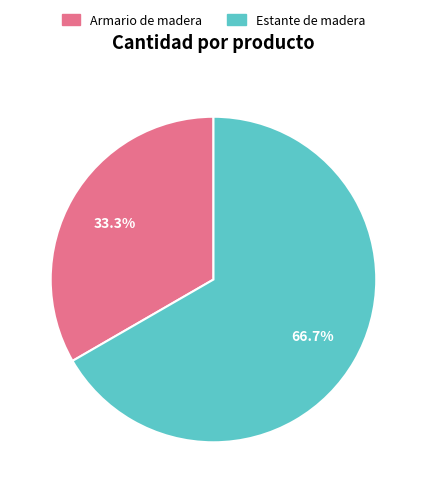

How much of the chart is everything except Estante de madera?

33.3%